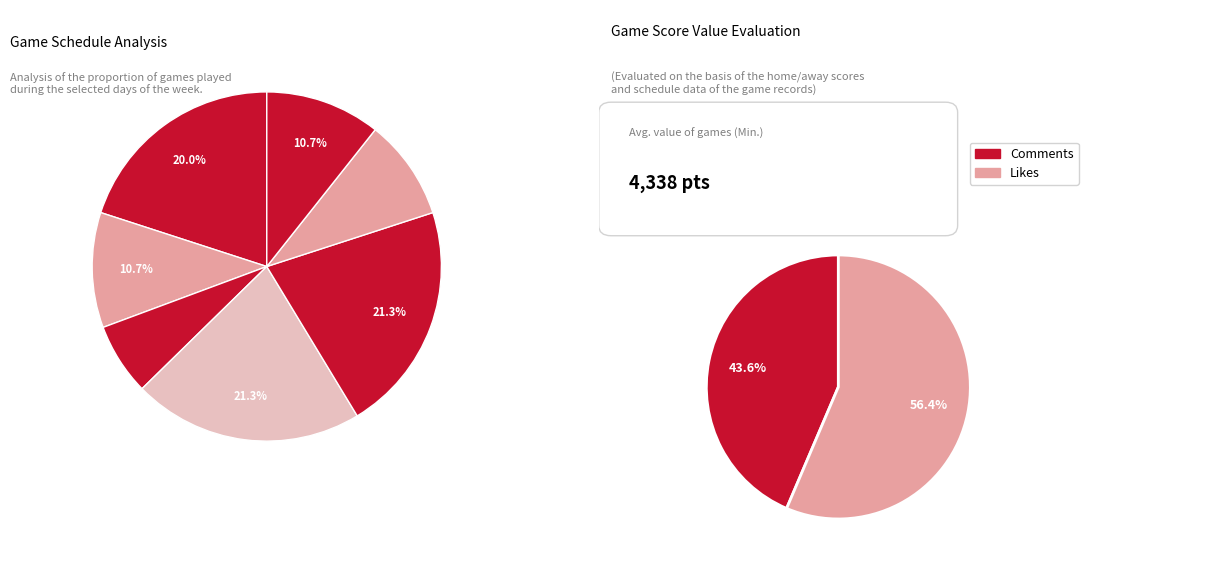

Does 35 represent more than half of the total?

No